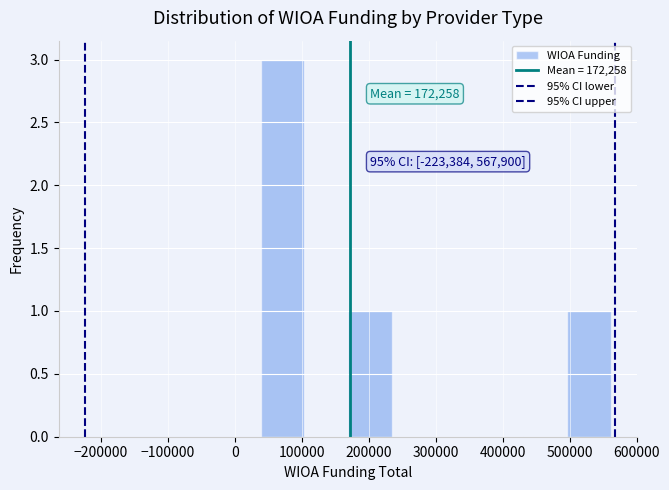

Which range on the x-axis has the tallest bar?

40000 to 100000